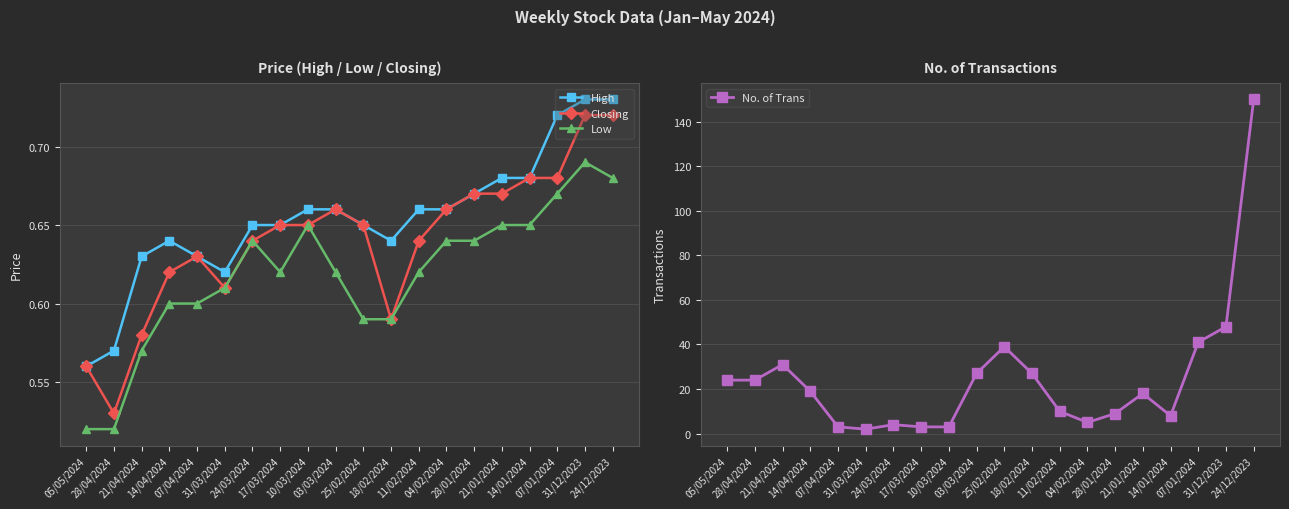

True or false: Closing has a value of 0.8 at 05/05/2024.

False